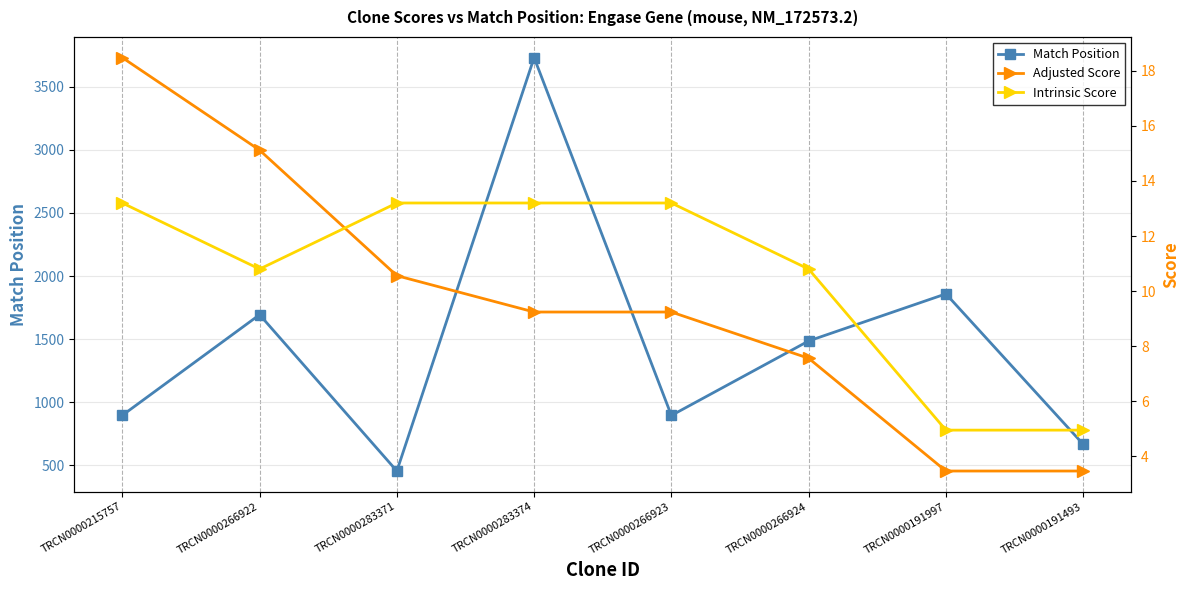

Is this an area chart (filled region under the line)?

No